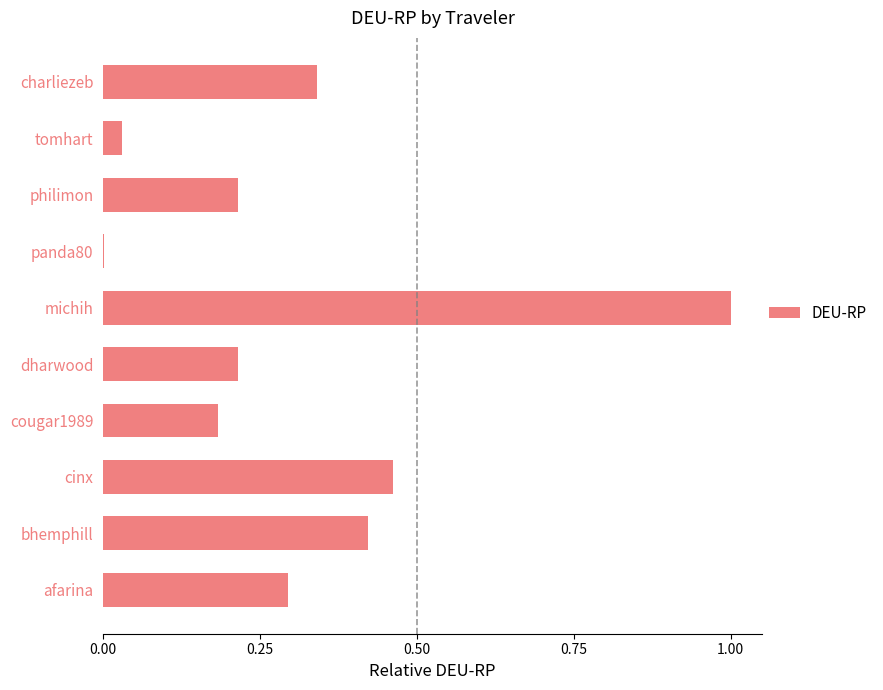

What is the sum of all values?

3.2